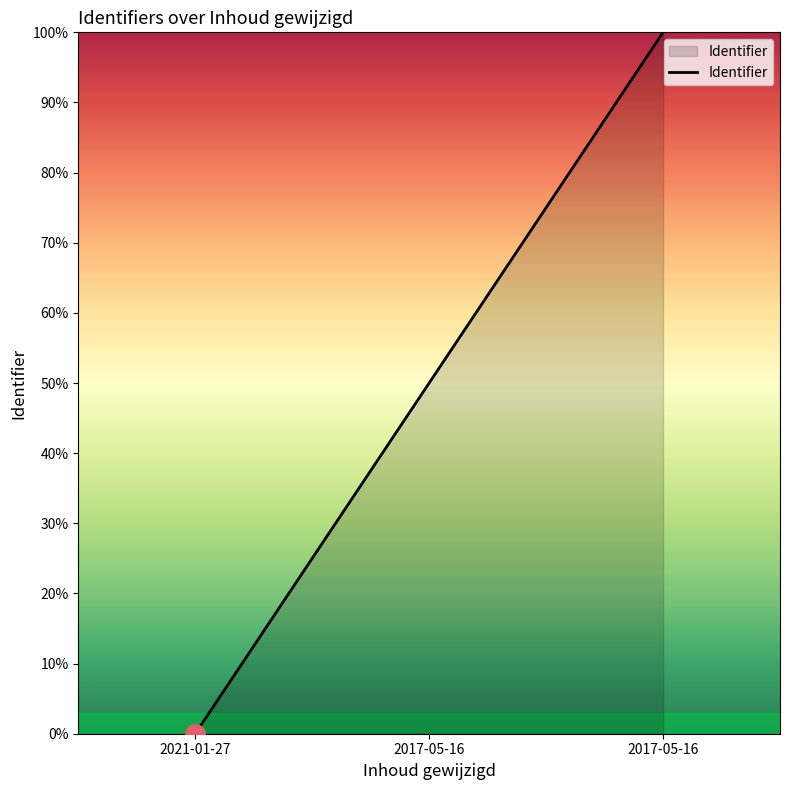

Does the chart display data point markers on the line(s)?

No